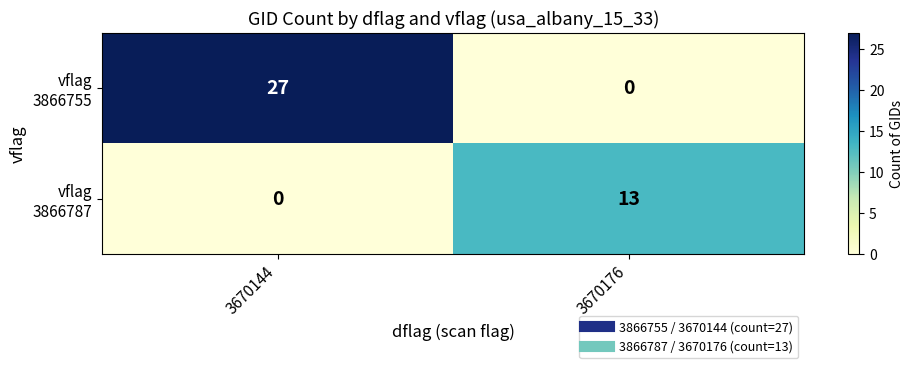

Which label corresponds to the largest value in the chart?

3670144